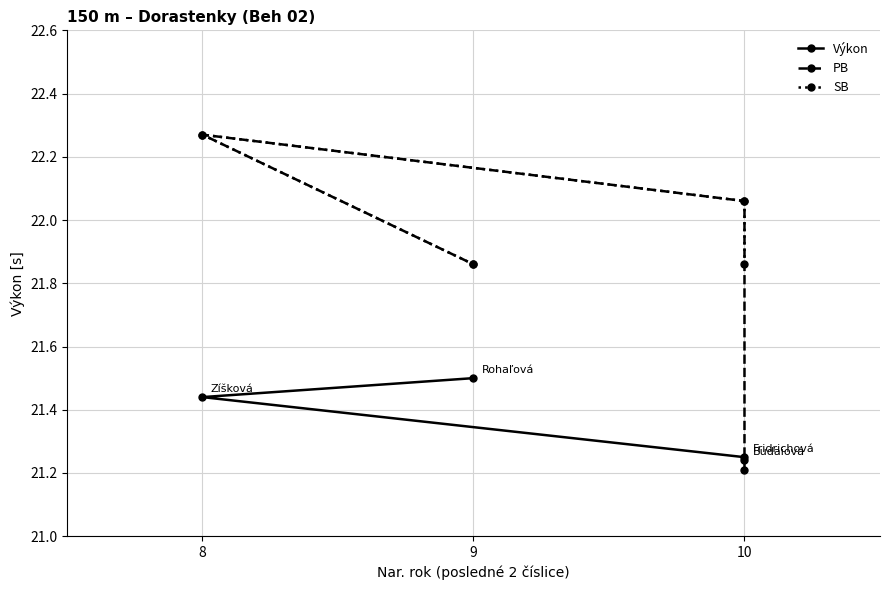

What is the sum of all SB values?

88.0